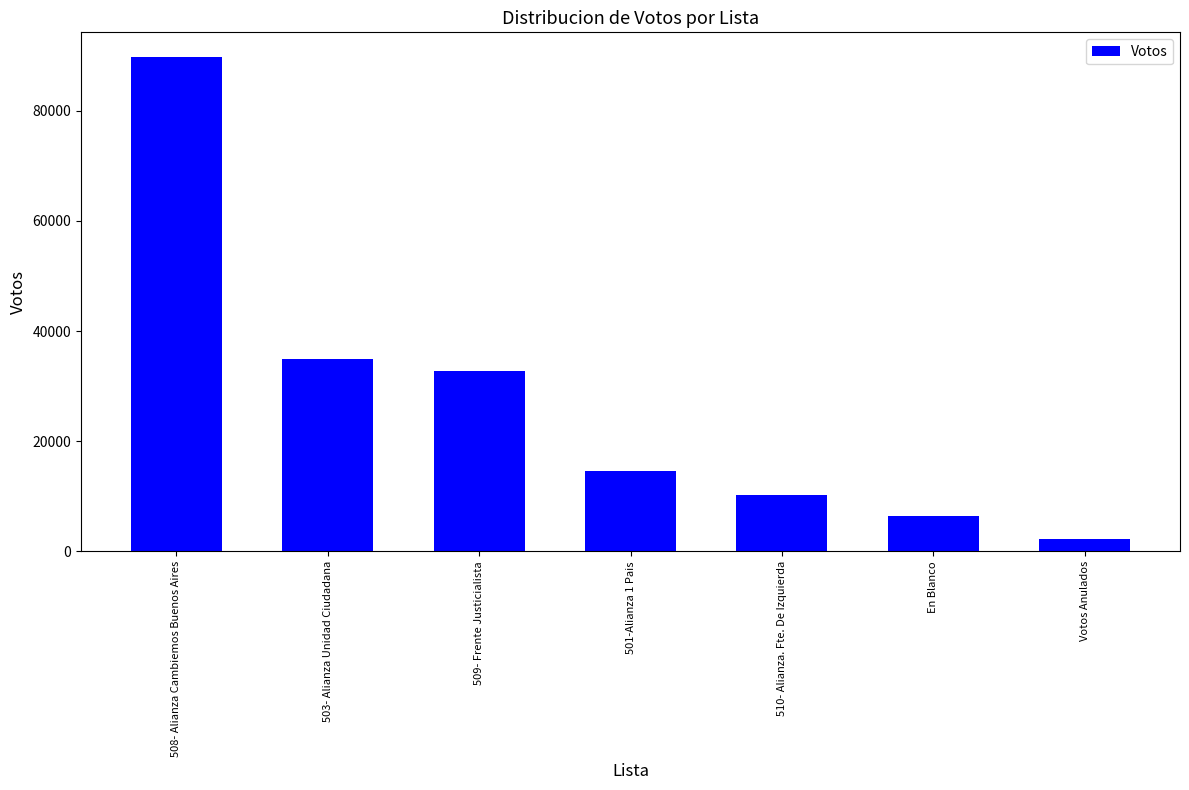

Rank the categories by value from lowest to highest.

Votos Anulados, En Blanco, 510- Alianza. Fte. De Izquierda, 501-Alianza 1 Pais, 509- Frente Justicialista, 503- Alianza Unidad Ciudadana, 508- Alianza Cambiemos Buenos Aires